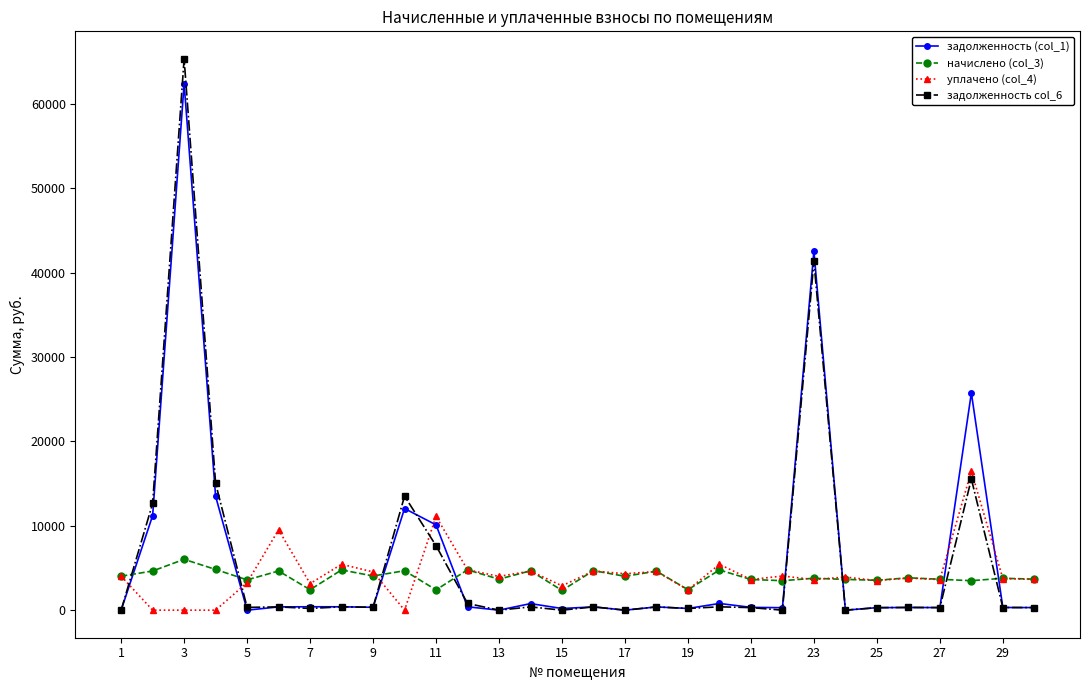

True or false: начислено (col_3) has more than 1 interior local peaks.

True